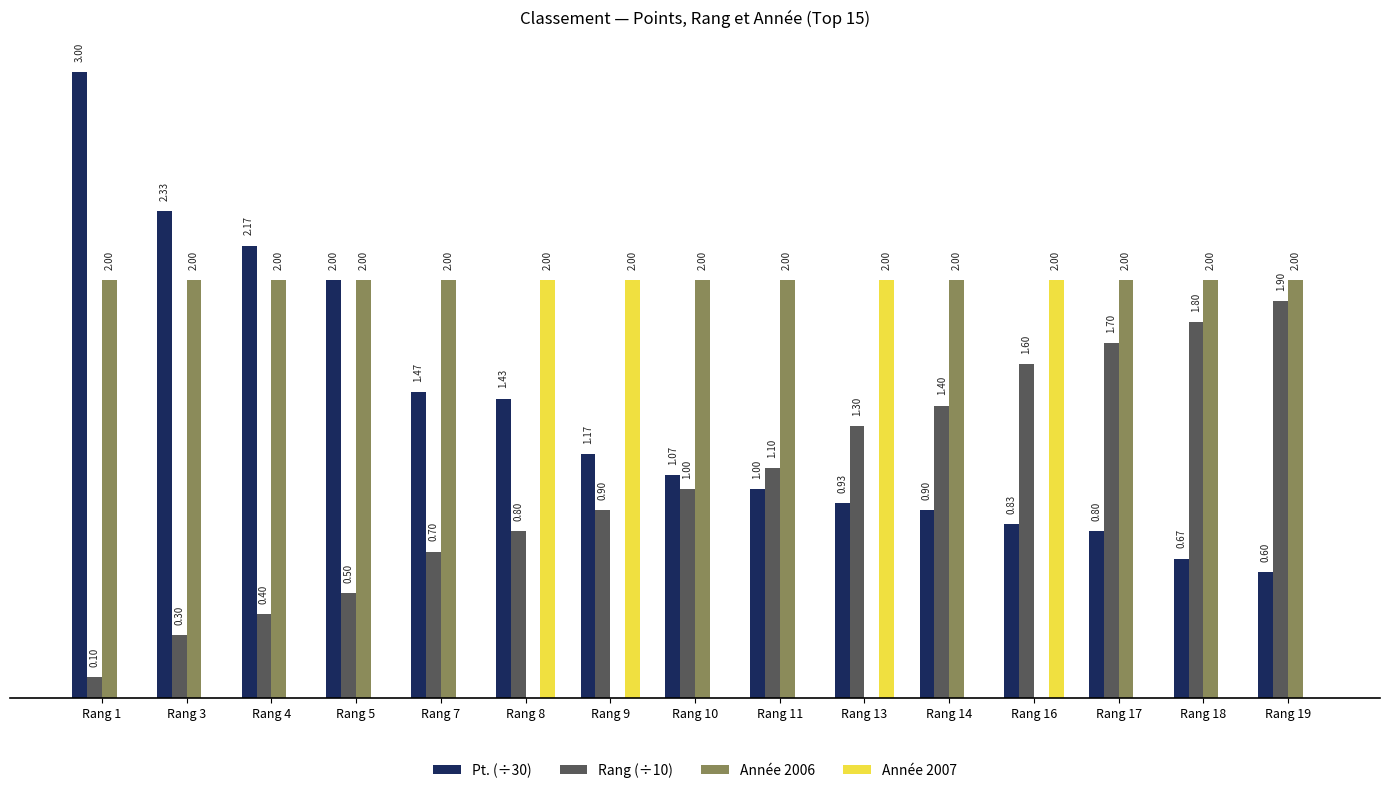

Between Rang 11 and Rang 17, which series saw the biggest shift?

Rang (÷10)